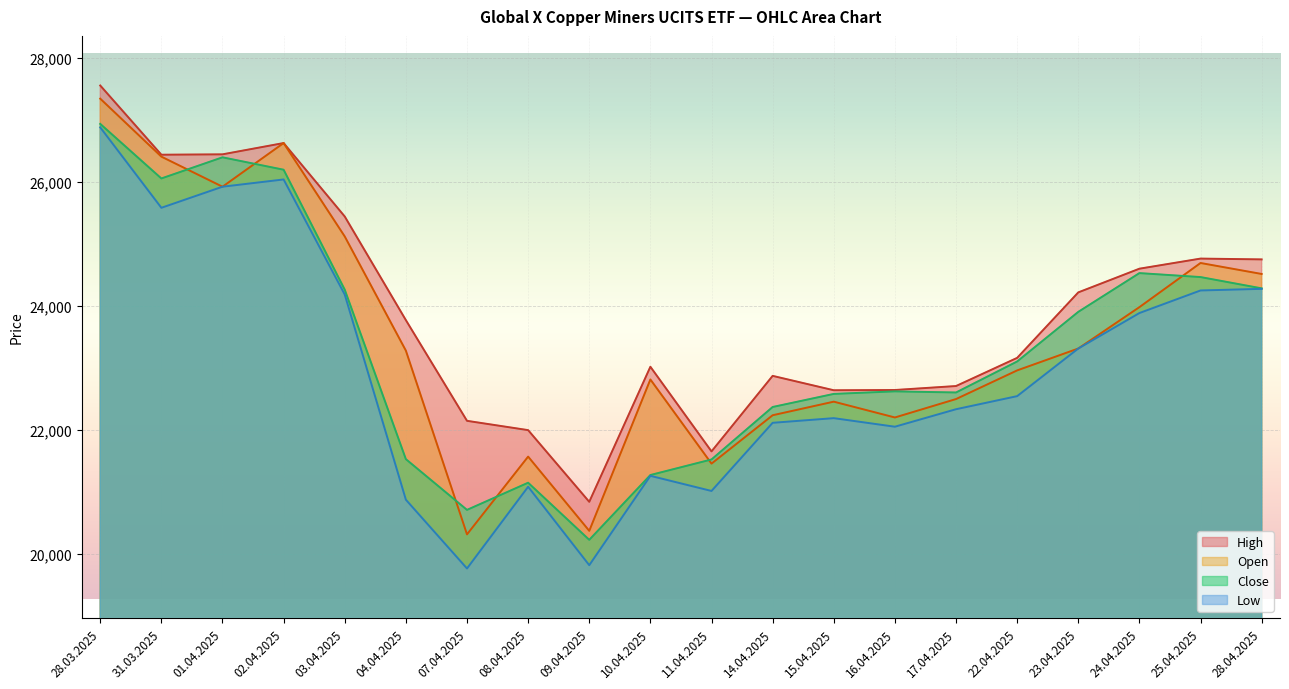

List the series in order of their peak value, lowest first.

Low, Close, Open, High